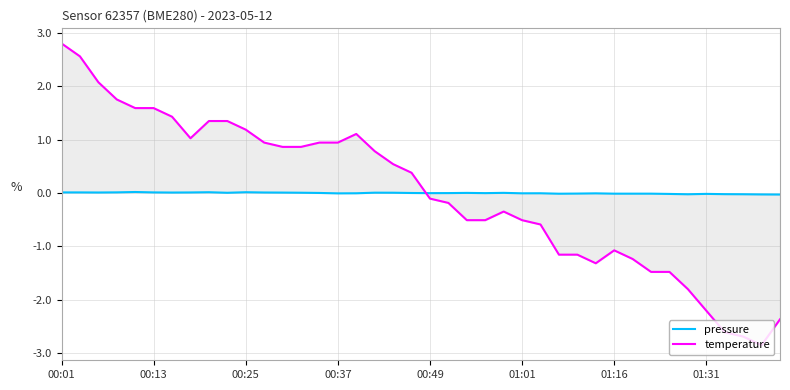

How many series are shown in this chart?

2